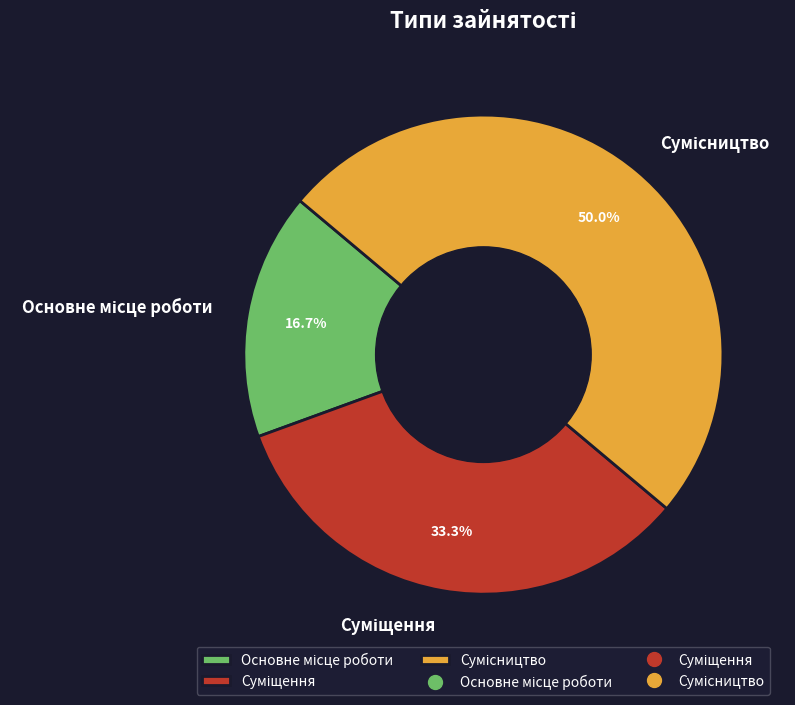

What percentage is the Суміщення slice, to the nearest percent?

33%